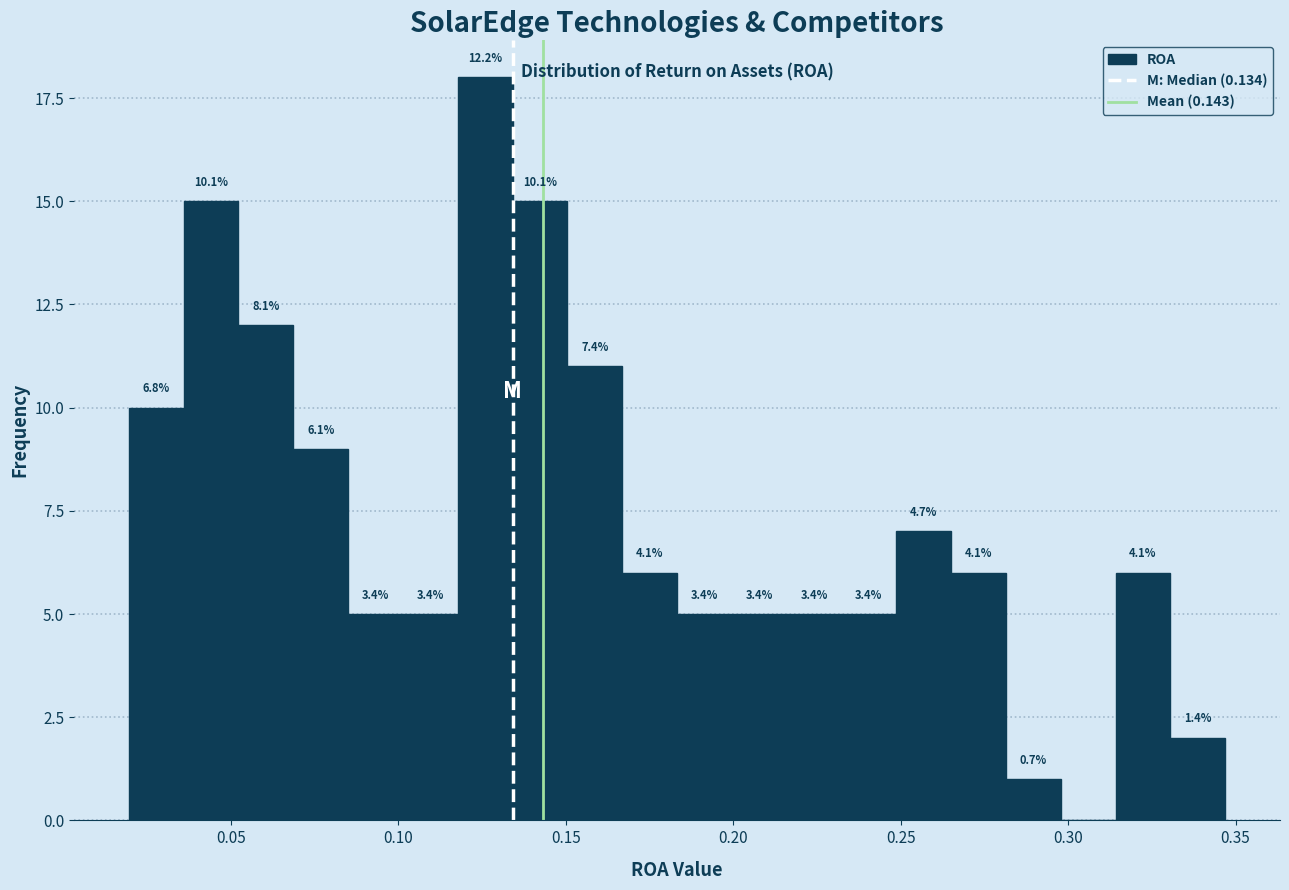

Read against the x-axis, roughly where is the centre of the tallest bar?

0.125